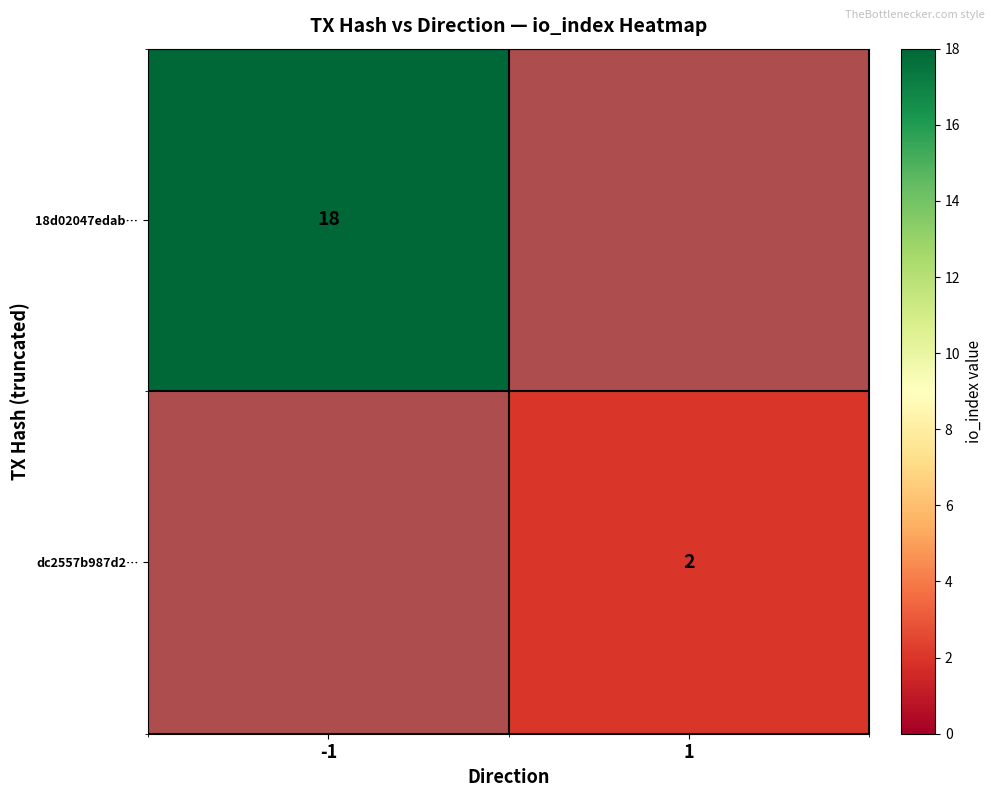

Is it true that dc2557b987d2… equals 0 at -1?

True